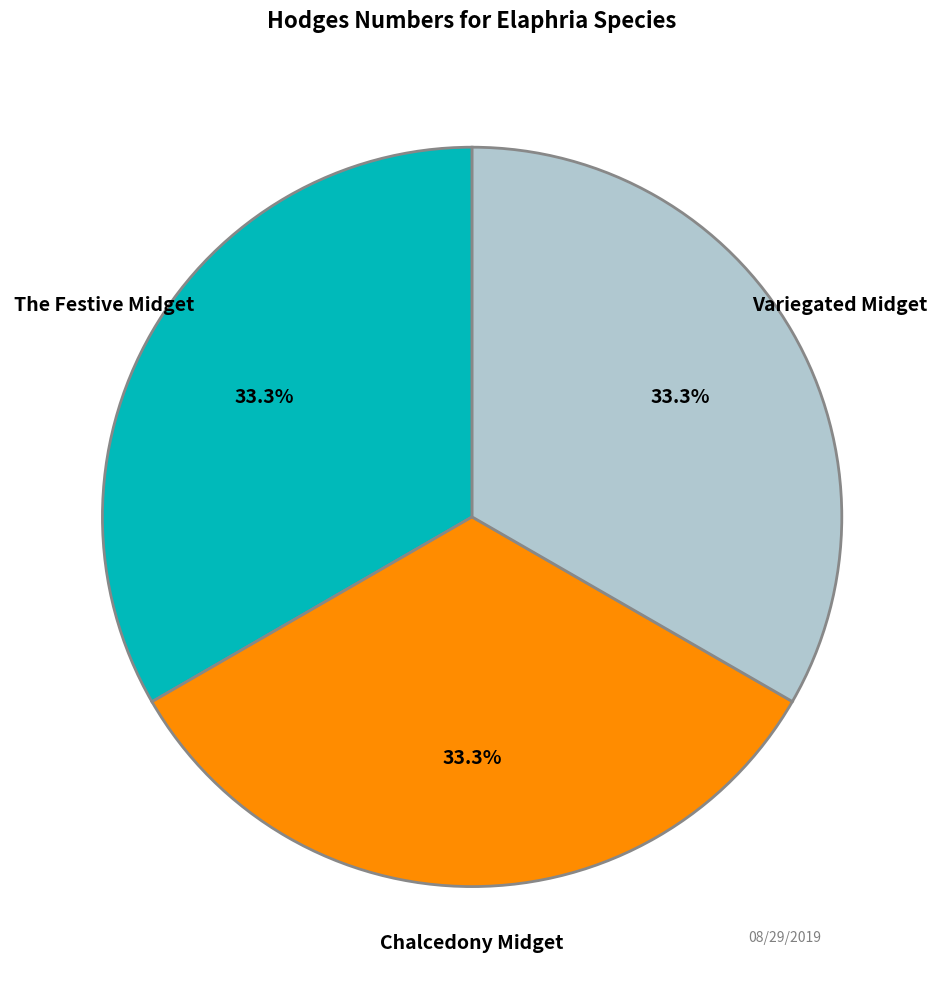

True or false: Chalcedony Midget accounts for 27% of the total.

False